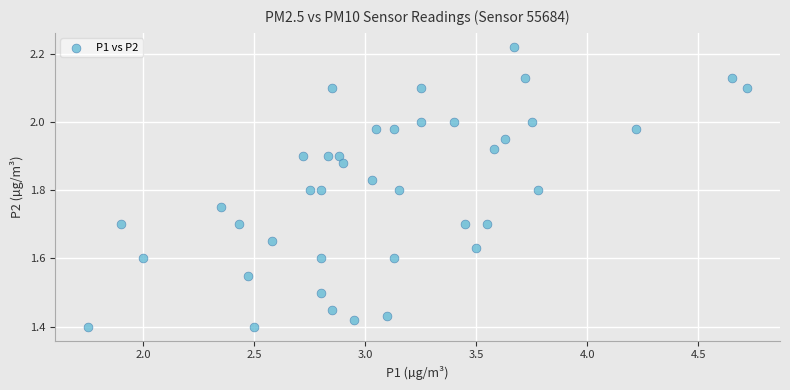

What is the range of Y values (max minus min)?

0.8